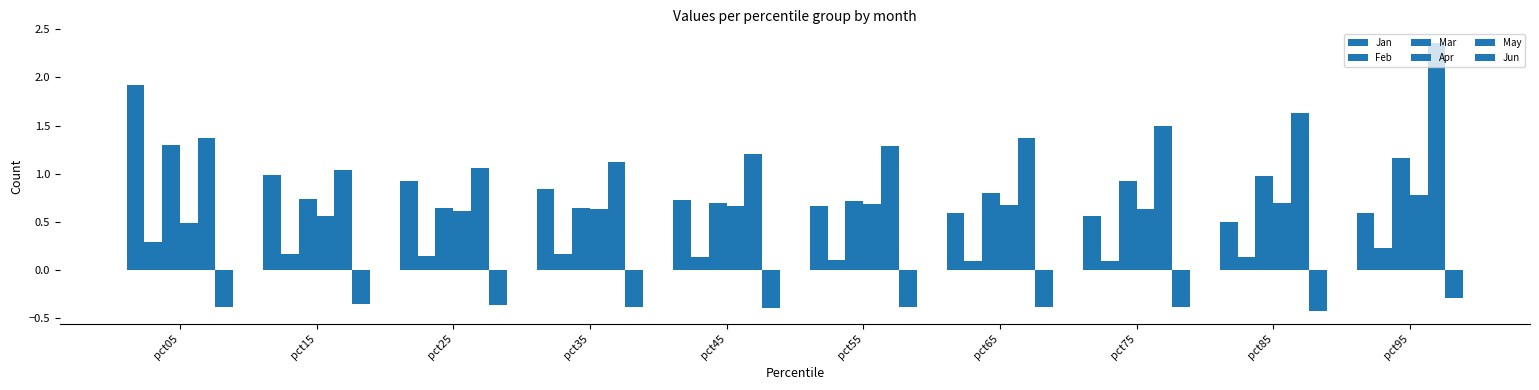

Reading left to right, transcribe all the data shown in this chart.

Jan: pct05=1.9	pct15=1.0	pct25=0.9	pct35=0.8	pct45=0.7	pct55=0.7	pct65=0.6	pct75=0.6	pct85=0.5	pct95=0.6
Feb: pct05=0.3	pct15=0.2	pct25=0.1	pct35=0.2	pct45=0.1	pct55=0.1	pct65=0.1	pct75=0.1	pct85=0.1	pct95=0.2
Mar: pct05=1.3	pct15=0.7	pct25=0.6	pct35=0.6	pct45=0.7	pct55=0.7	pct65=0.8	pct75=0.9	pct85=1.0	pct95=1.2
Apr: pct05=0.5	pct15=0.6	pct25=0.6	pct35=0.6	pct45=0.7	pct55=0.7	pct65=0.7	pct75=0.6	pct85=0.7	pct95=0.8
May: pct05=1.4	pct15=1.0	pct25=1.1	pct35=1.1	pct45=1.2	pct55=1.3	pct65=1.4	pct75=1.5	pct85=1.6	pct95=2.4
Jun: pct05=-0.4	pct15=-0.4	pct25=-0.4	pct35=-0.4	pct45=-0.4	pct55=-0.4	pct65=-0.4	pct75=-0.4	pct85=-0.4	pct95=-0.3